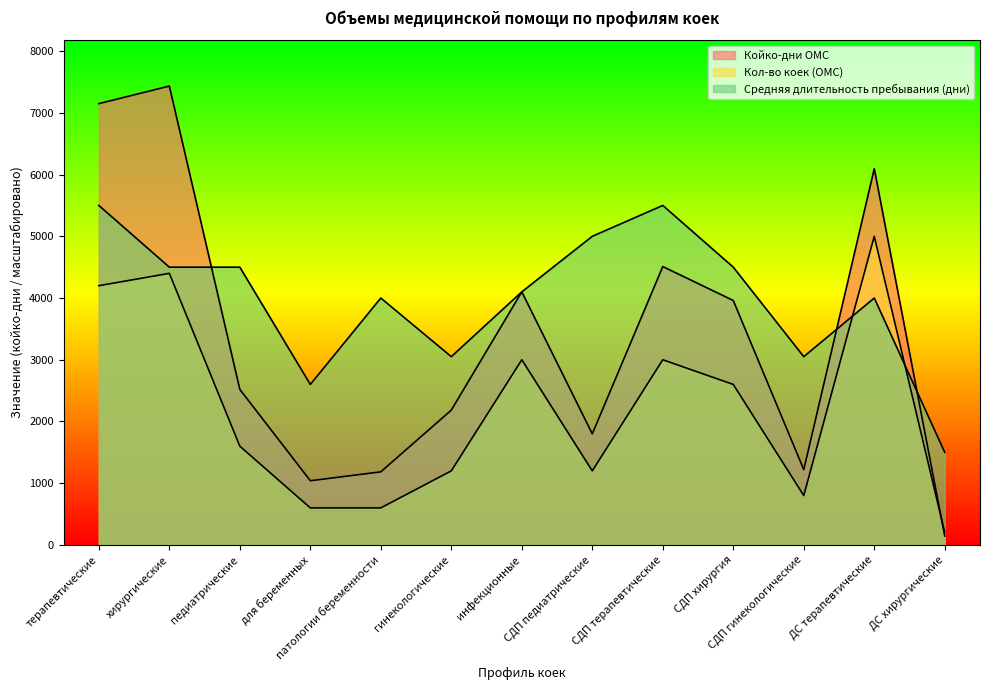

What is the average value of the Средняя длительность пребывания (дни) series?

3985